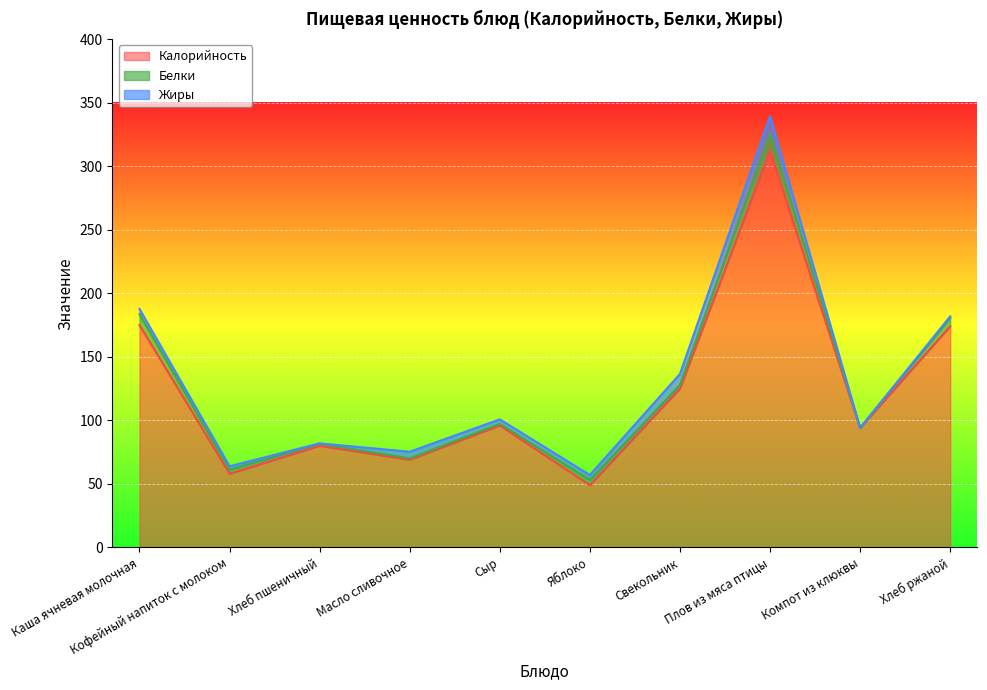

Rank the series at Кофейный напиток с молоком from highest to lowest value.

Калорийность, Белки, Жиры